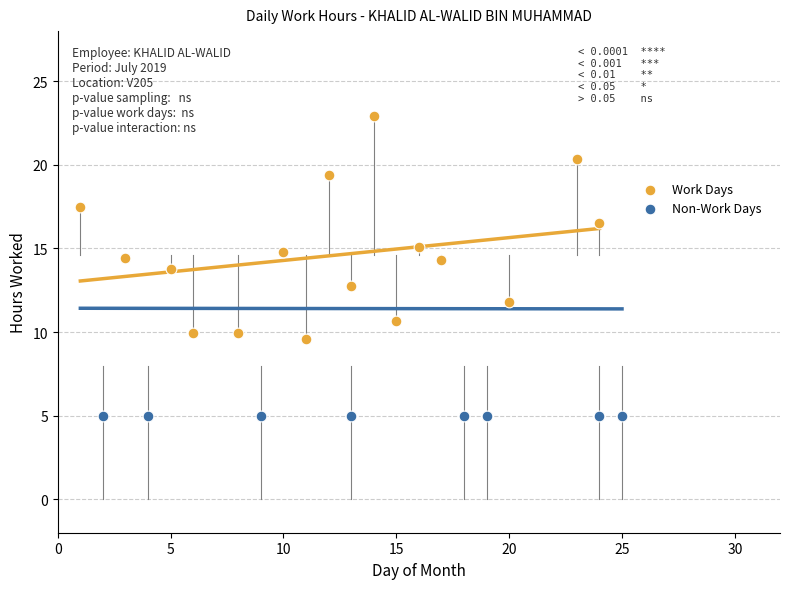

Which series contains the lowest Y value?

Non-Work Days